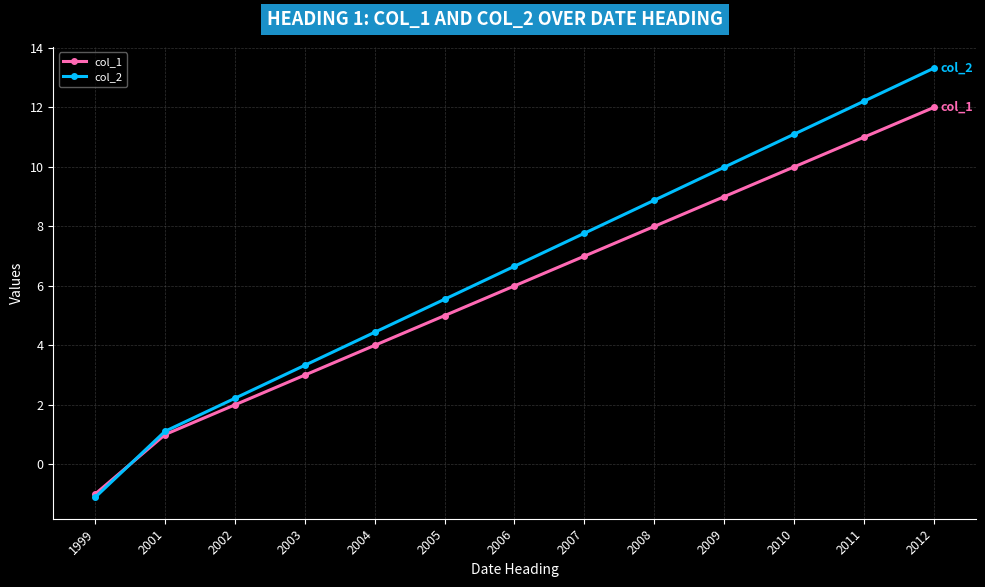

At which category does the chart reach its peak across all series?

2012